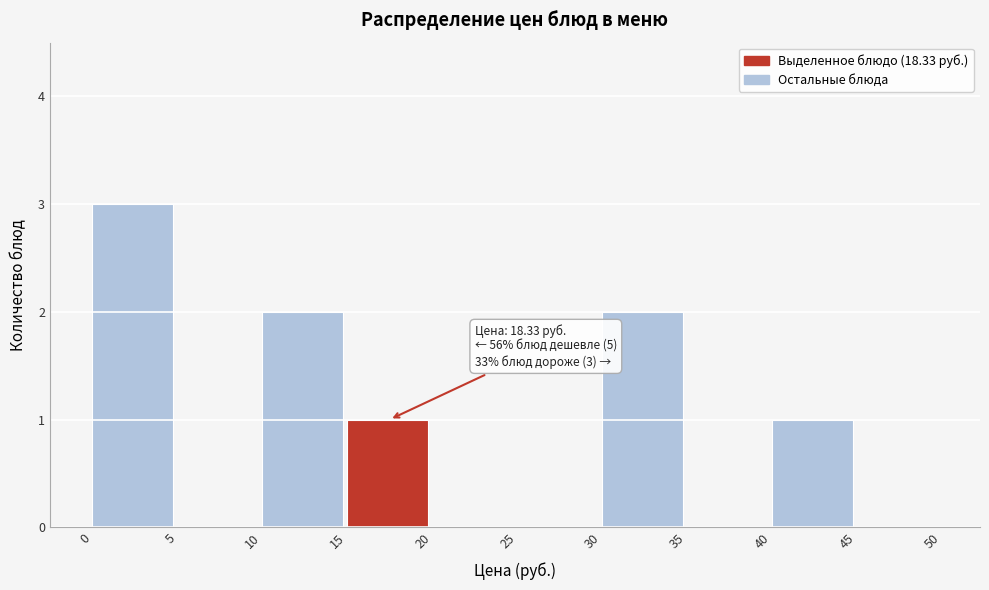

Which range on the x-axis has the tallest bar?

0 to 5